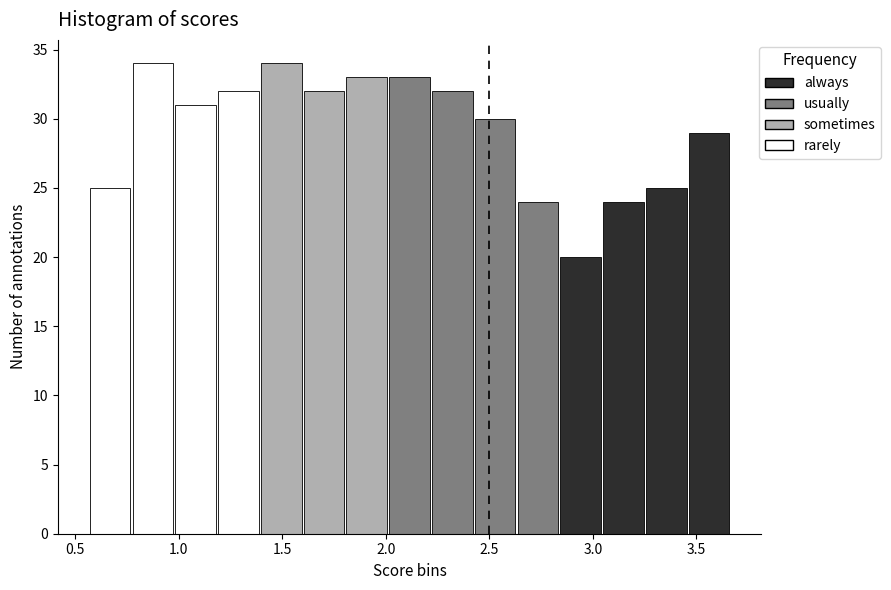

Reading left to right, transcribe this chart: for each bar, give the range it covers on the x-axis and its height. Neither the bar edges nor the heights are printed on the chart, so give them approximately, as read against the axes.

0.55 to 0.80: 25
0.80 to 1.00: 34
1.00 to 1.20: 31
1.20 to 1.40: 32
1.40 to 1.60: 34
1.60 to 1.80: 32
1.80 to 2.00: 33
2.00 to 2.20: 33
2.20 to 2.45: 32
2.45 to 2.65: 30
2.65 to 2.85: 24
2.85 to 3.05: 20
3.05 to 3.25: 24
3.25 to 3.45: 25
3.45 to 3.65: 29